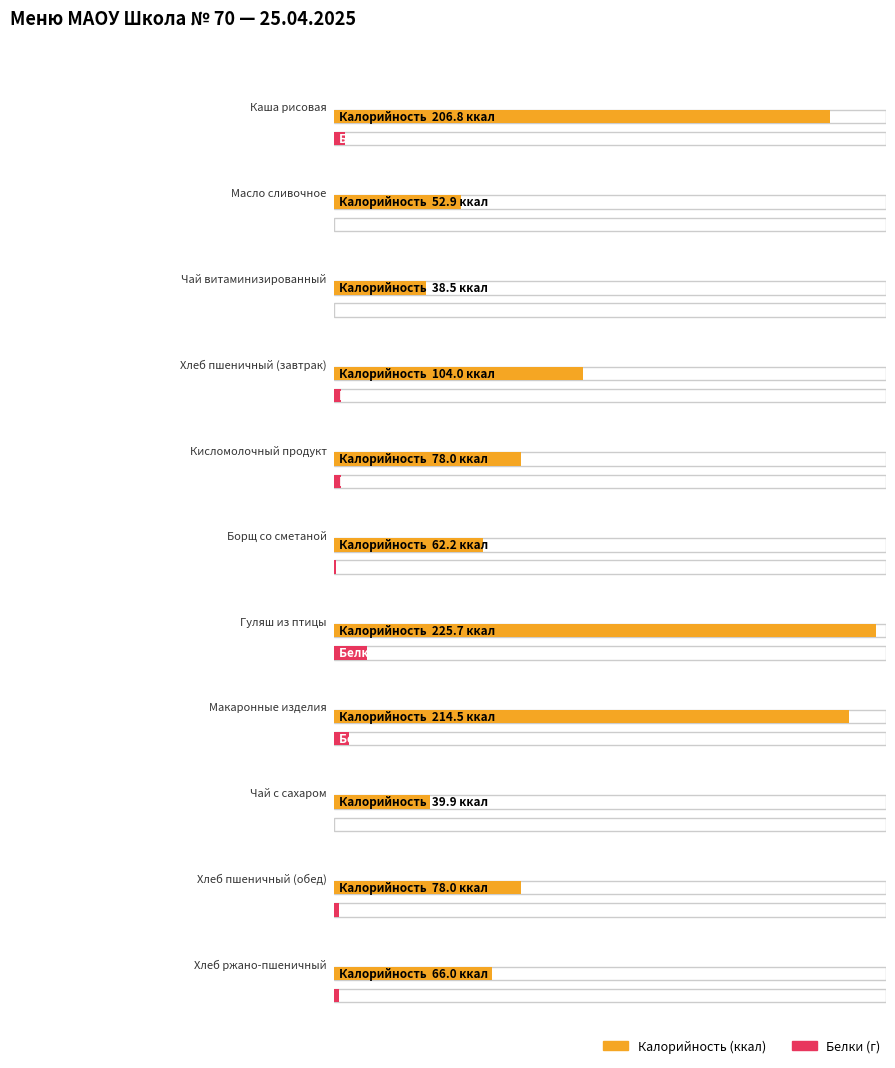

What is the maximum value for Белки?

13.9